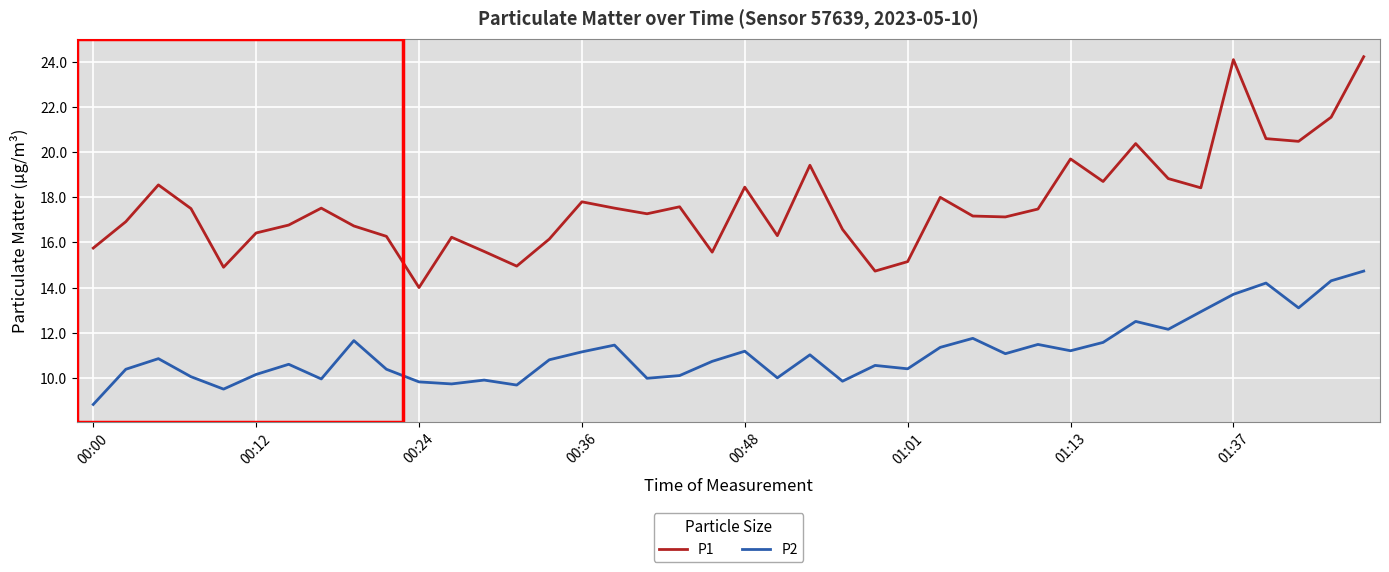

Rank the series by their average value, from highest to lowest.

P1, P2